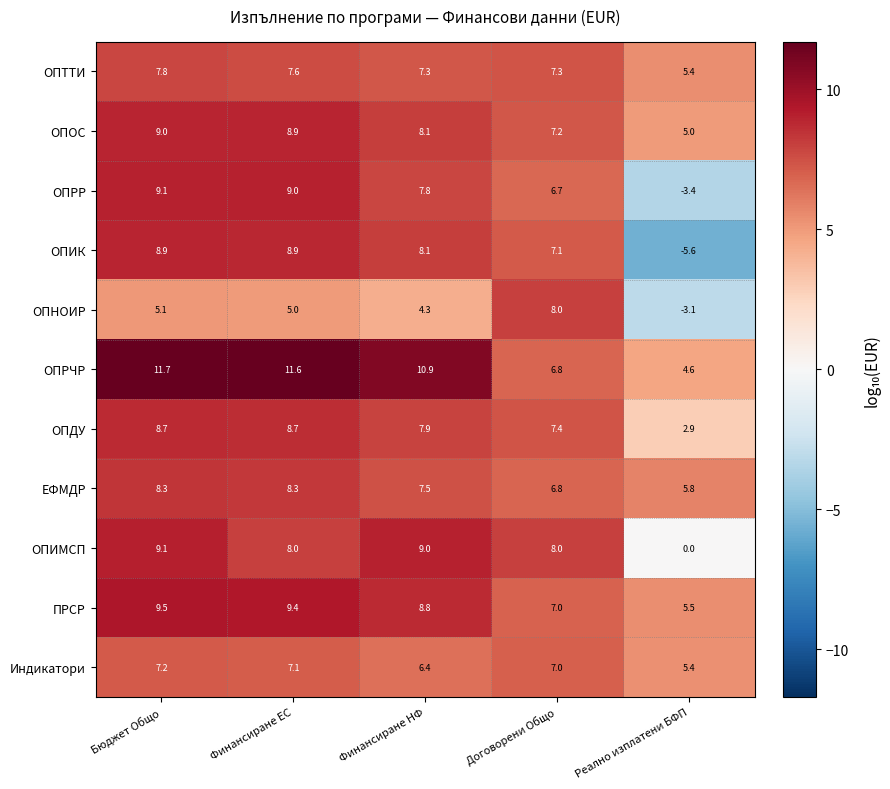

Which series has the largest total across all categories?

ОПРЧР